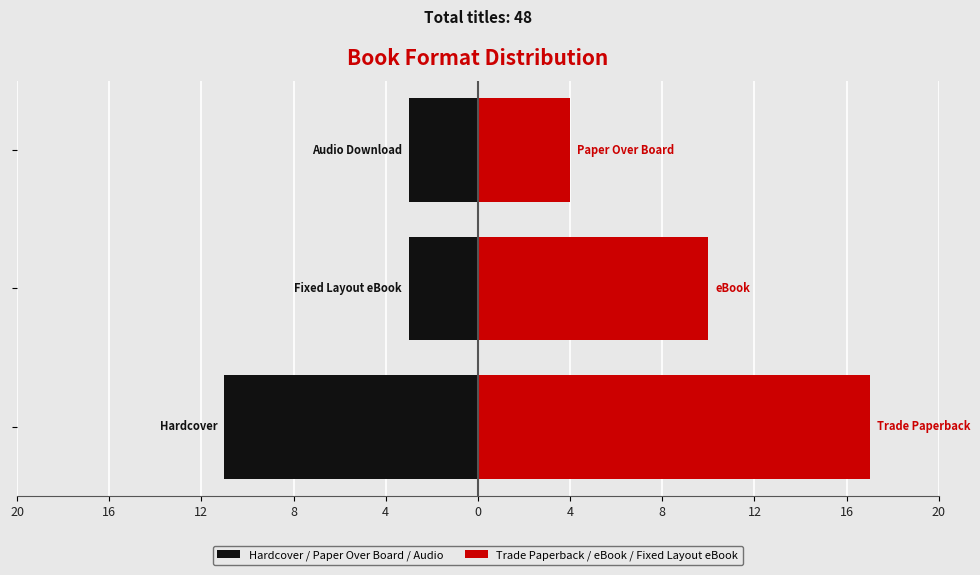

Reading left to right, what are all the values shown in this chart?

Hardcover / Paper Over Board / Audio: -11	-3	-3
Trade Paperback / eBook / Fixed Layout eBook: 17	10	4